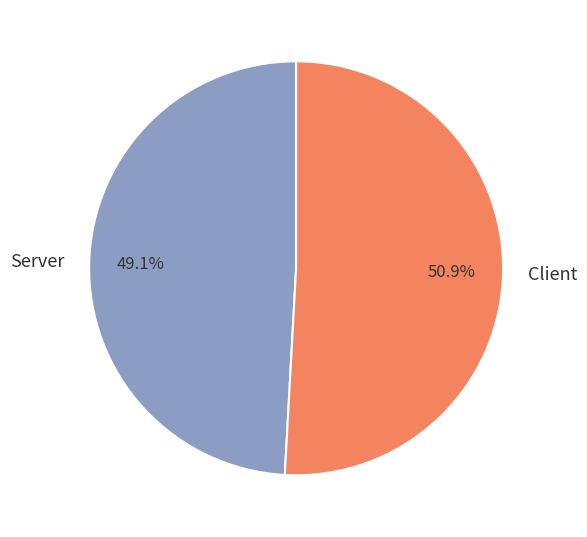

Do Client and Server together represent more than half of the pie?

Yes